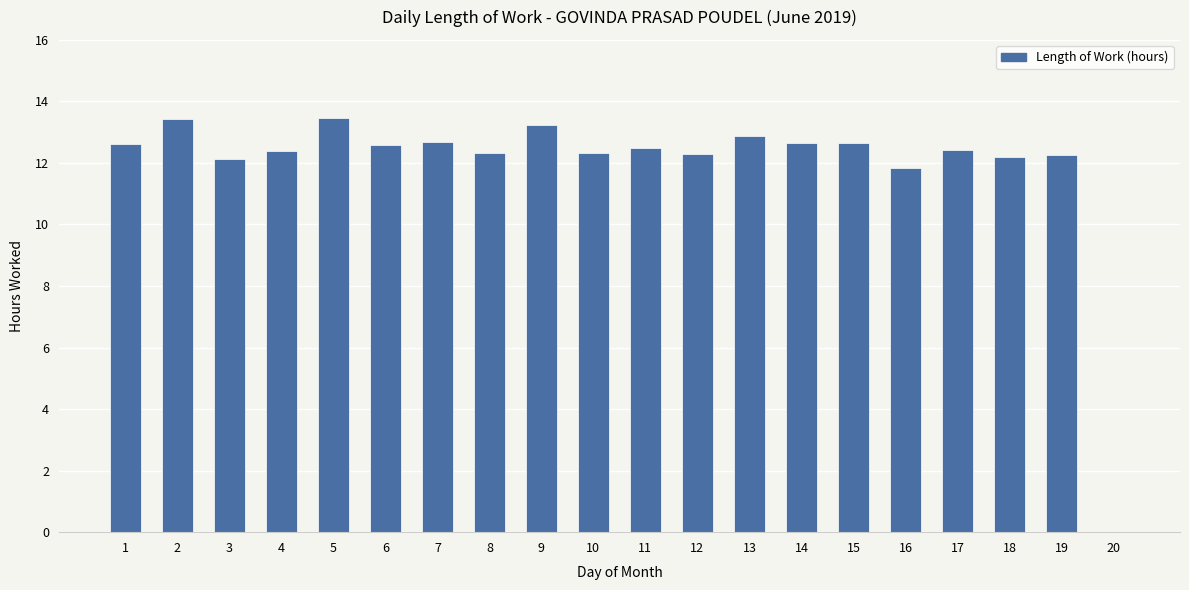

Does the chart contain stacked bars?

No